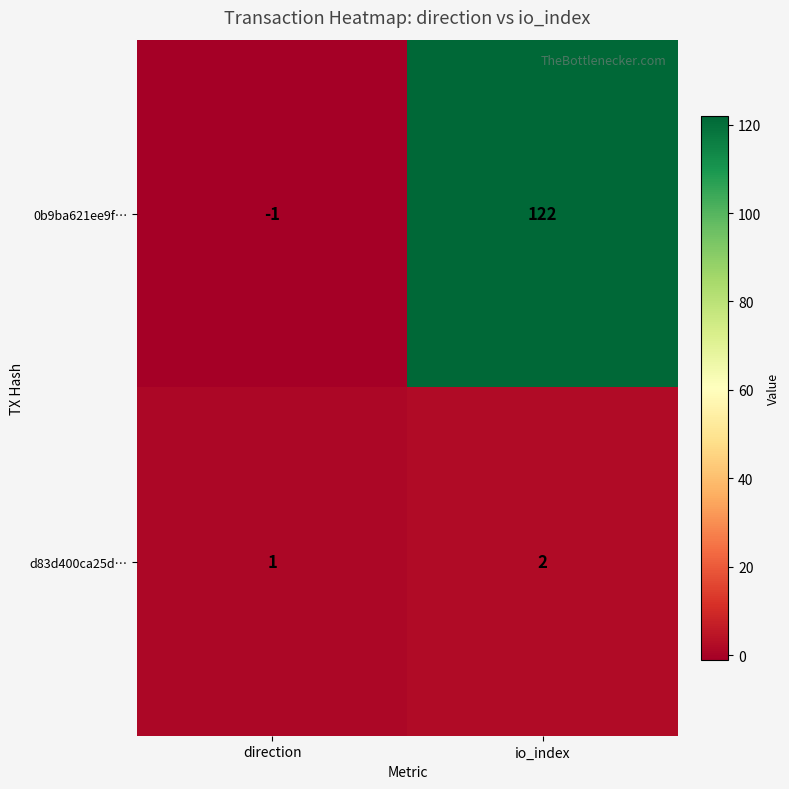

What is the maximum value shown in the chart?

122